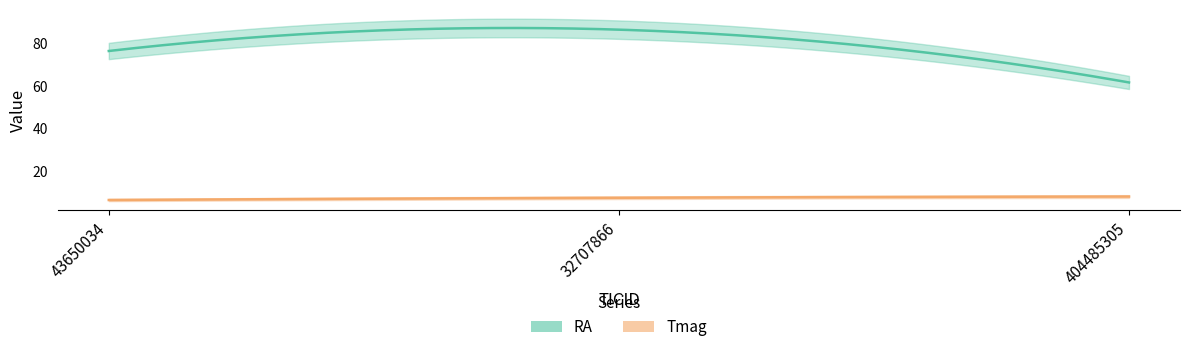

The Tmag series shows 8.2 at 404485305. True or false?

True